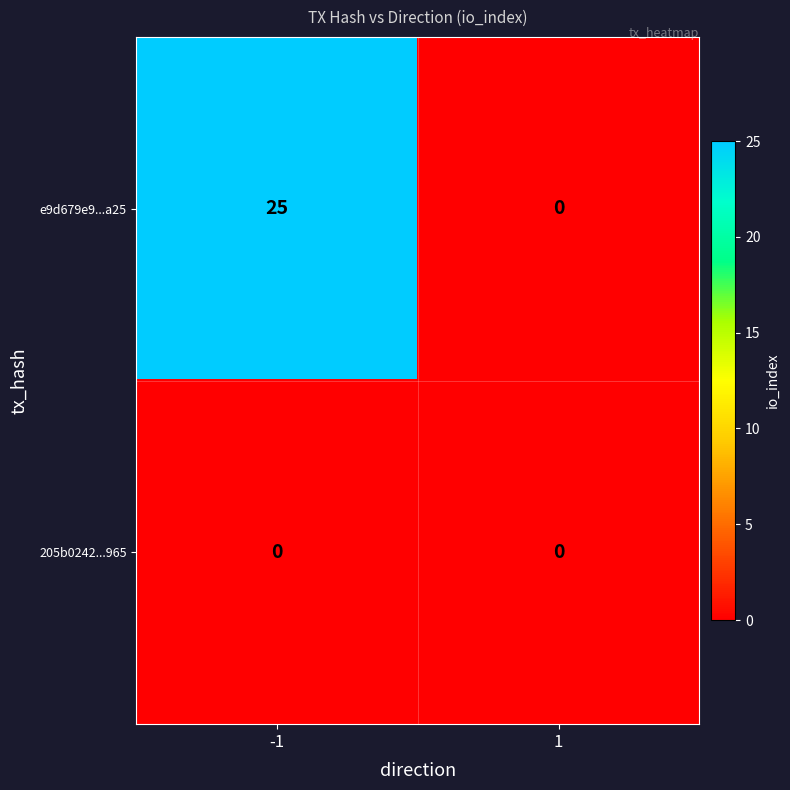

Reading right to left, extract all data points from this chart.

e9d679e9...a25: 1=0	-1=25
205b0242...965: 1=0	-1=0